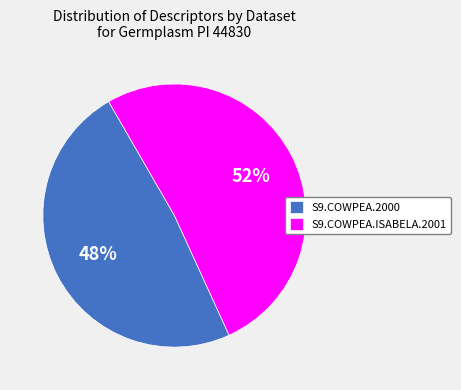

To the nearest percent, what is the combined percentage of S9.COWPEA.ISABELA.2001 and S9.COWPEA.2000?

100%